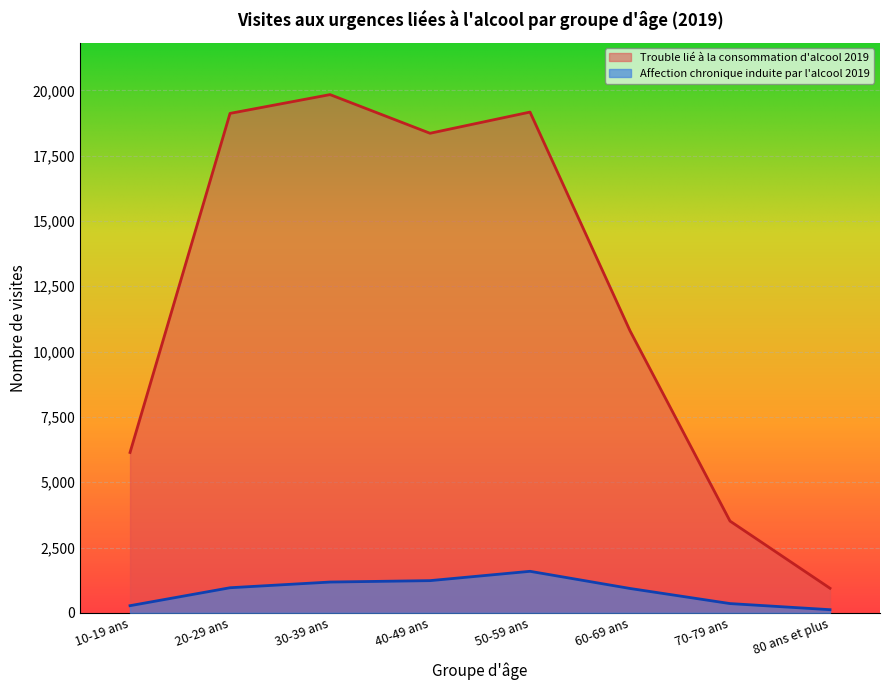

Rank the series by their maximum value, from lowest to highest.

Affection chronique induite par l'alcool 2019, Trouble lié à la consommation d'alcool 2019